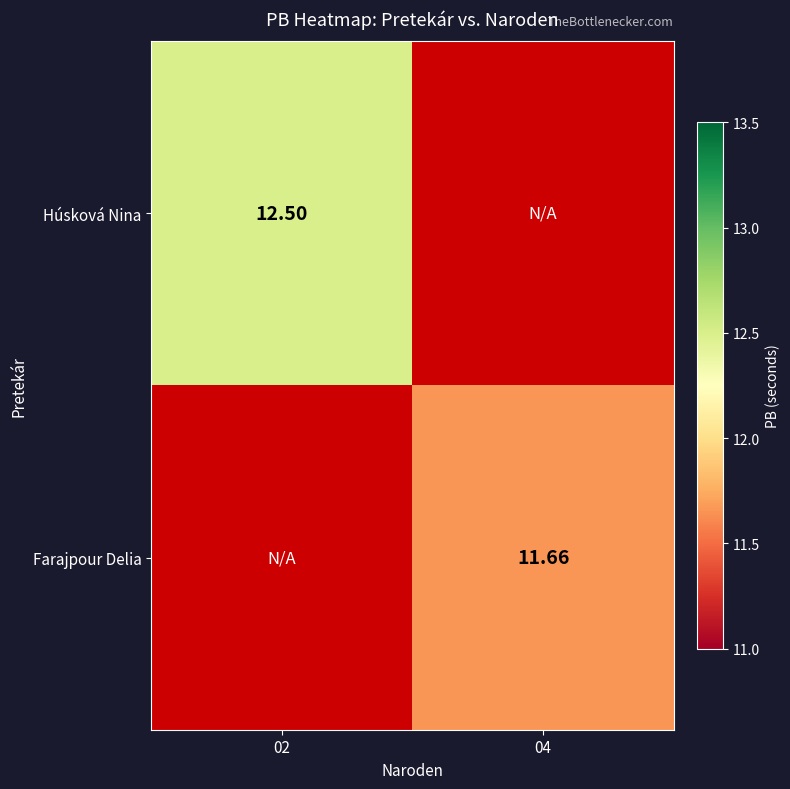

What is the smallest value displayed?

11.7